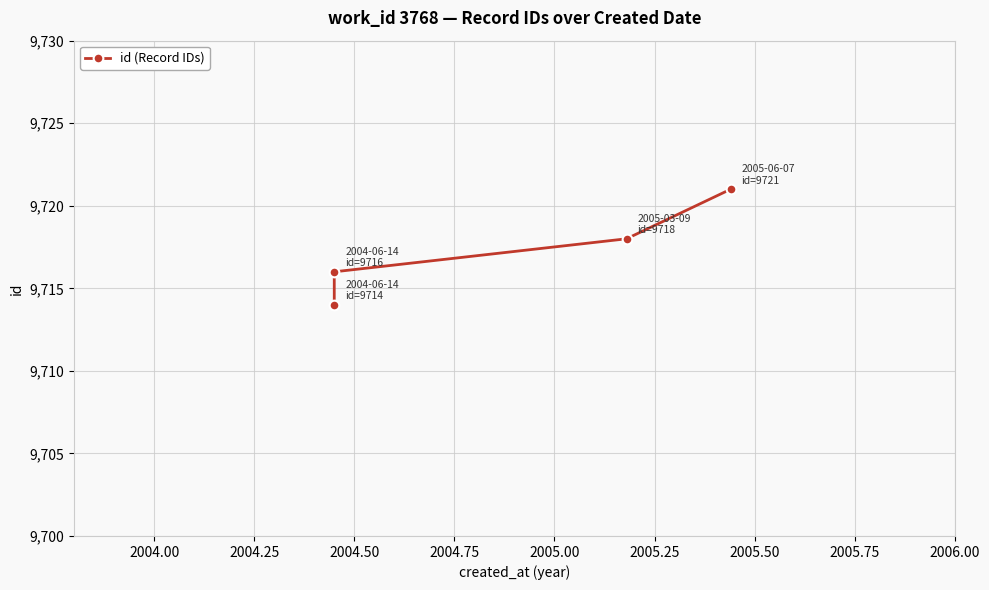

The value at 2004.50 is 4407. True or false?

False